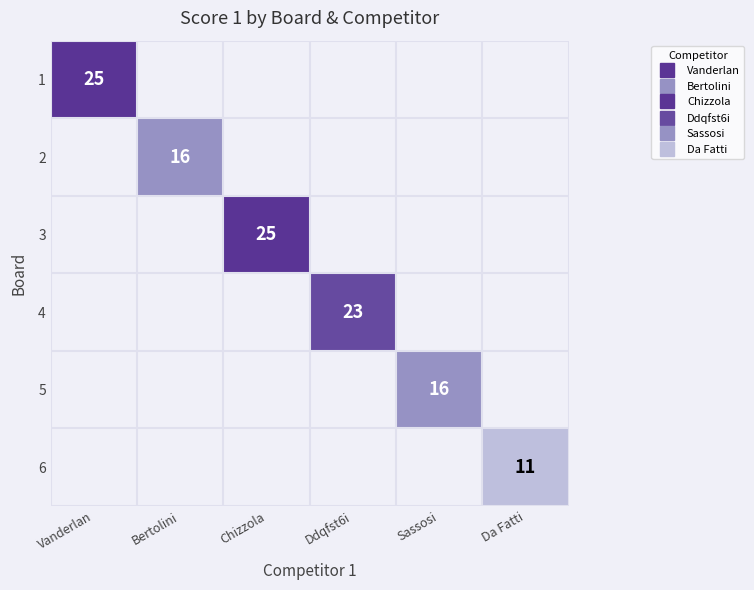

True or false: 5 has a value of 26.4 at Sassosi.

False